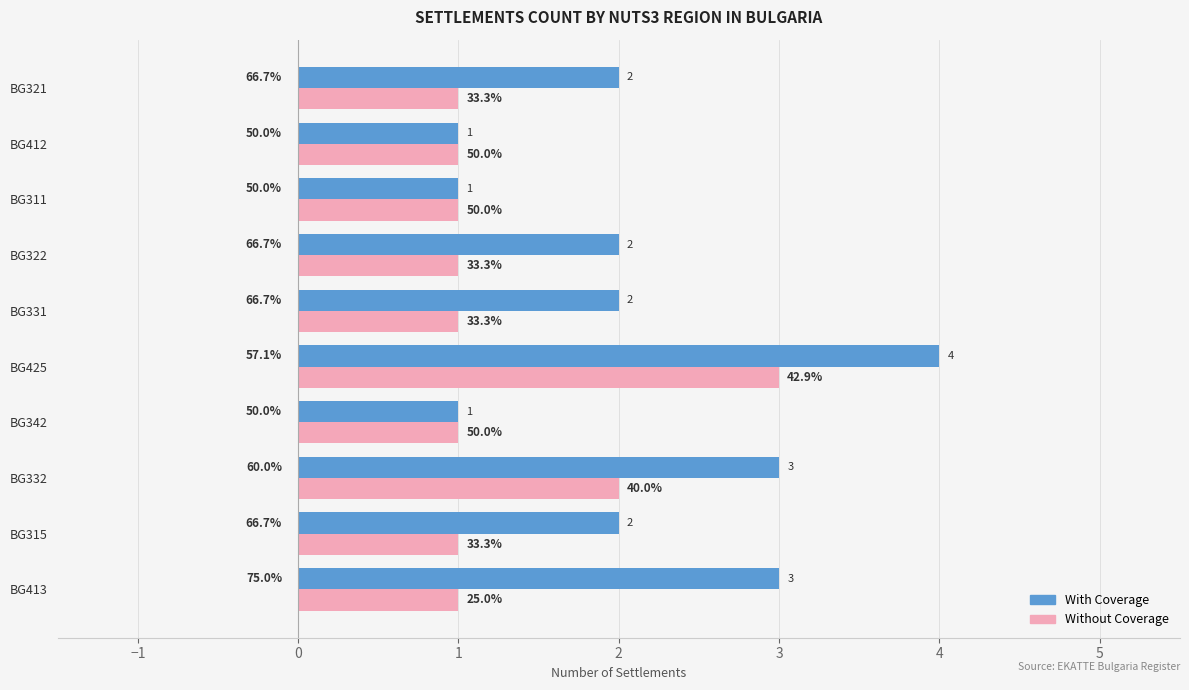

What are all the series names shown in the legend?

With Coverage, Without Coverage